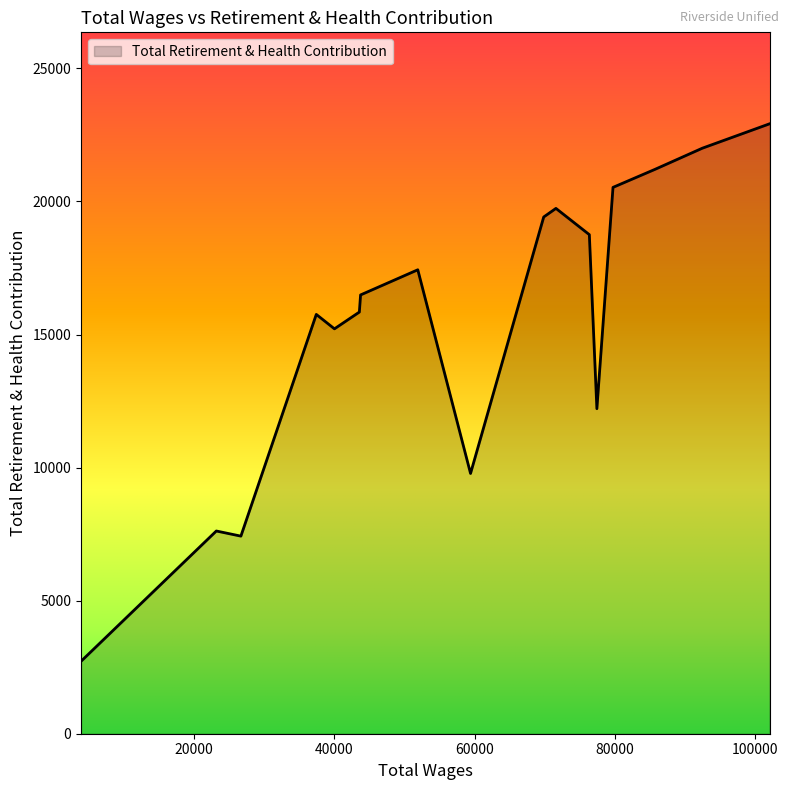

What is the difference between the maximum and minimum values?

20198